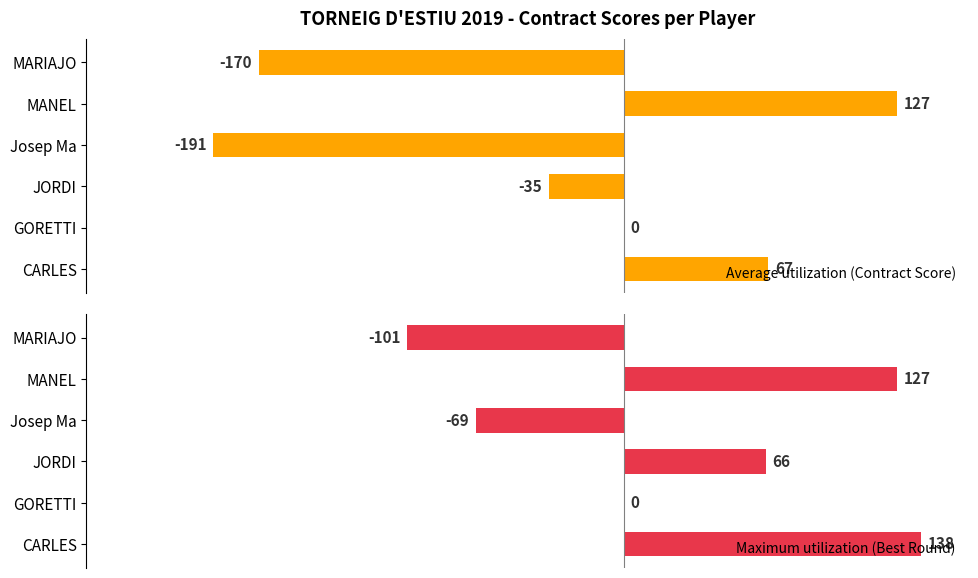

Where is Maximum utilization (Best Round) nearest to the value 18?

GORETTI